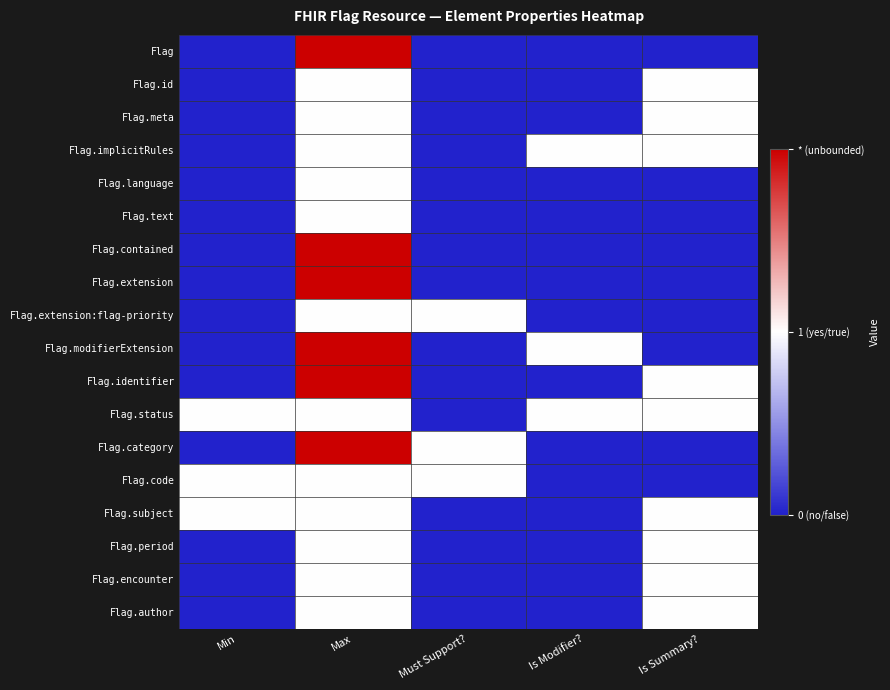

At Must Support?, list the series in order from smallest to largest.

Flag, Flag.id, Flag.meta, Flag.implicitRules, Flag.language, Flag.text, Flag.contained, Flag.extension, Flag.modifierExtension, Flag.identifier, Flag.status, Flag.subject, Flag.period, Flag.encounter, Flag.author, Flag.extension:flag-priority, Flag.category, Flag.code